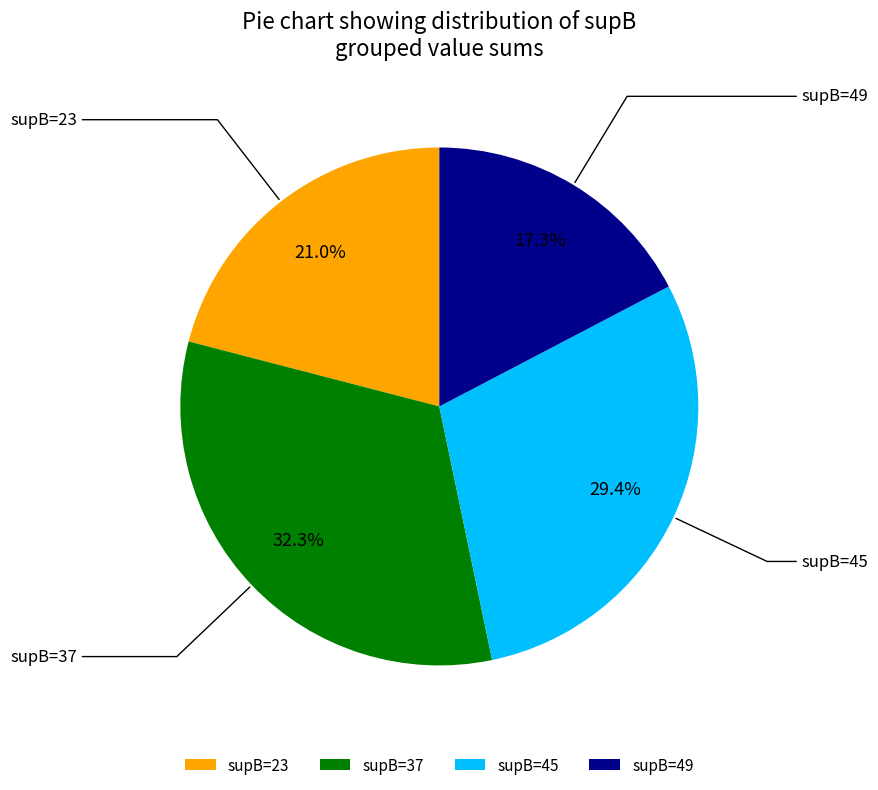

What is the smallest slice in the pie chart?

supB=49